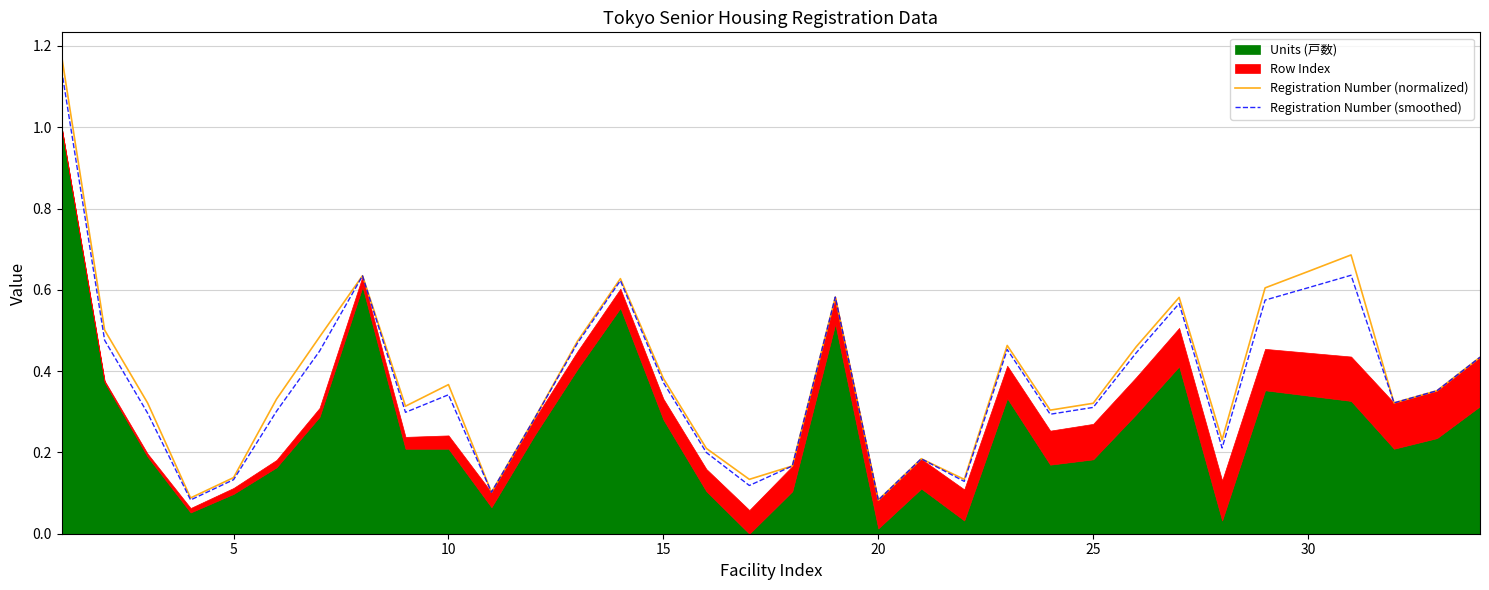

What is the smallest value displayed?

0.1